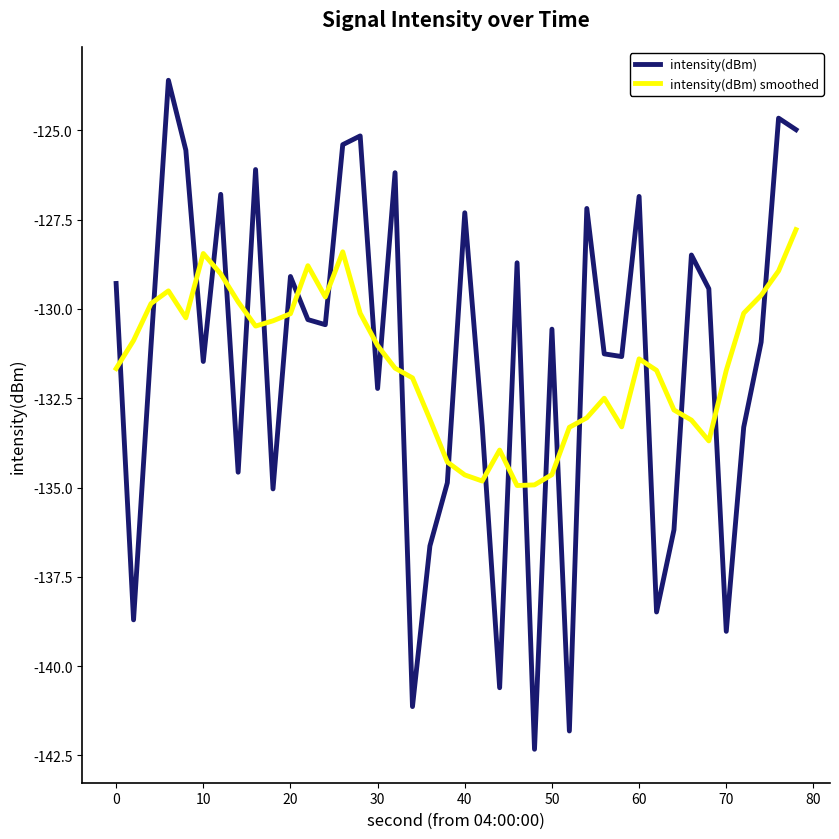

Rank the series by their maximum value, from highest to lowest.

intensity(dBm), intensity(dBm) smoothed